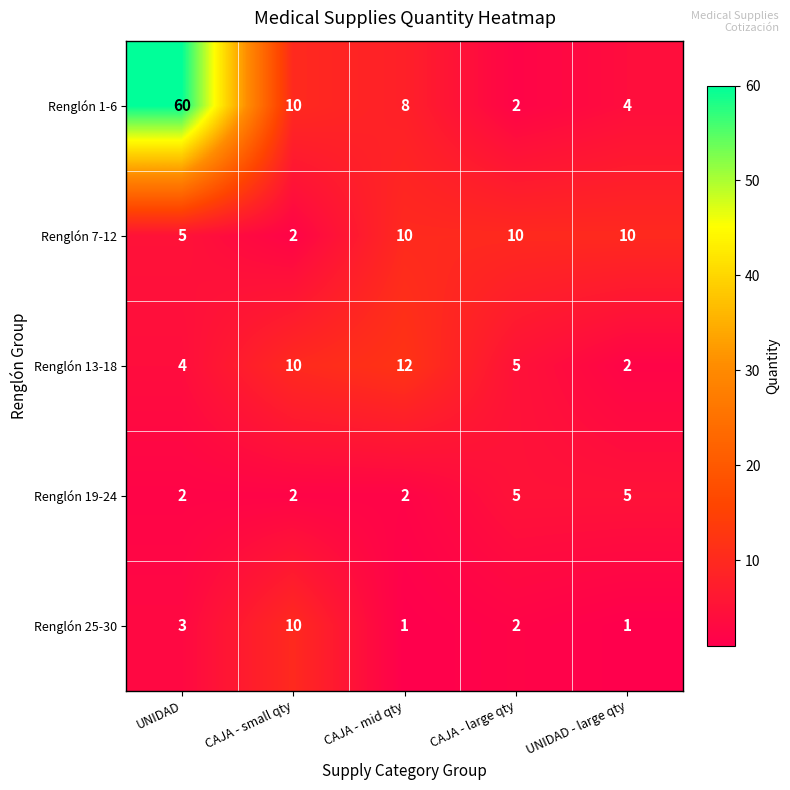

At which category does the chart reach its peak across all series?

UNIDAD